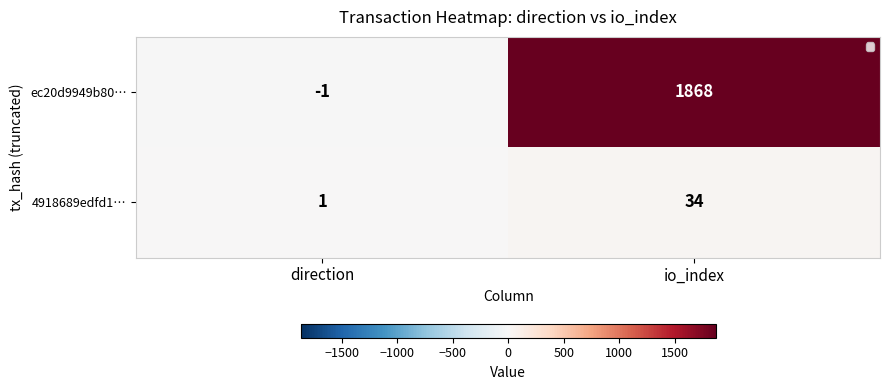

What is the greatest value displayed?

1868